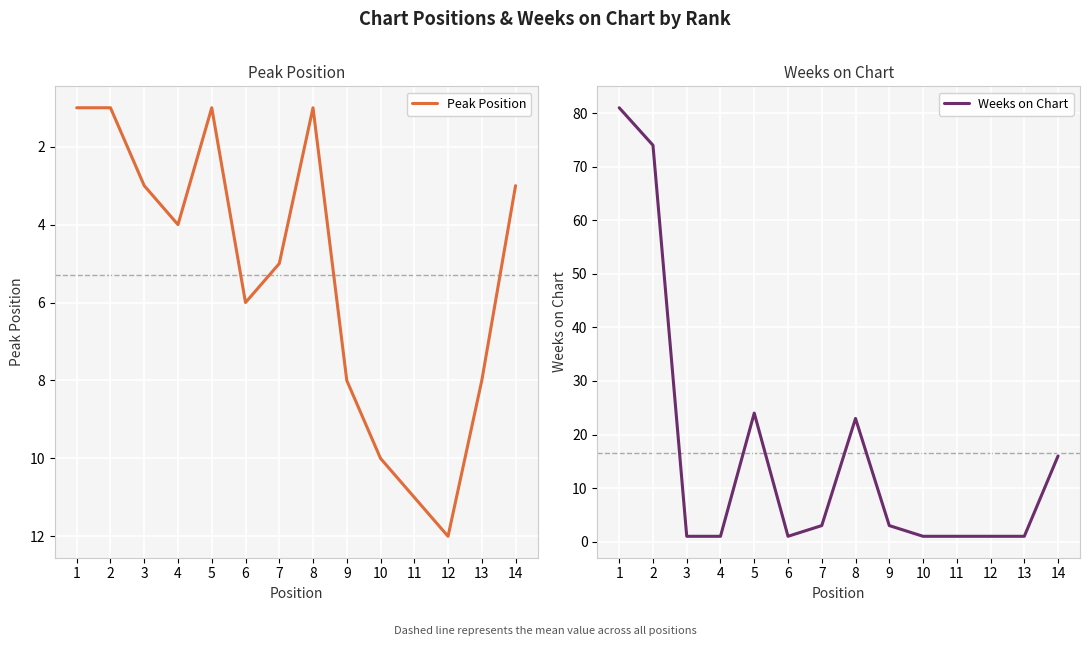

Which category has the lowest value in the Weeks on Chart series?

3